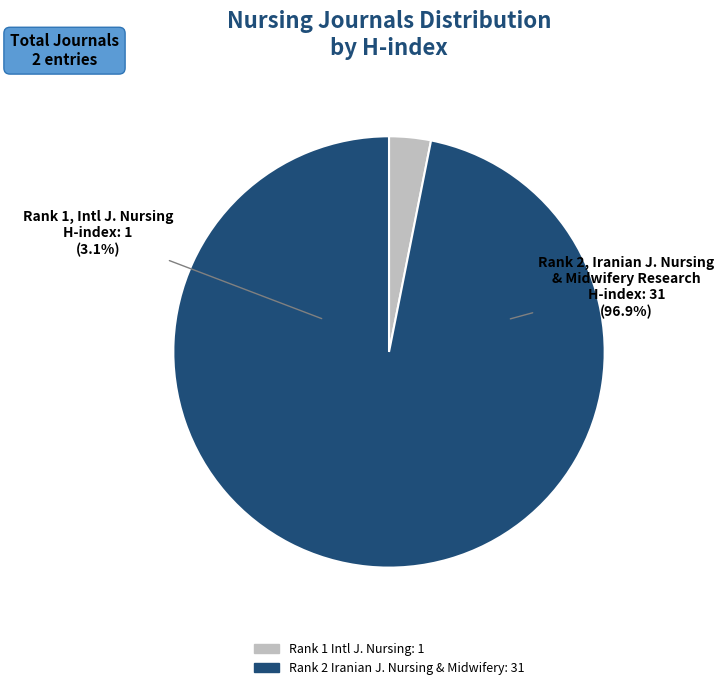

What percentage is the International Journal of Nursing (Rank 1) slice, to the nearest percent?

3%